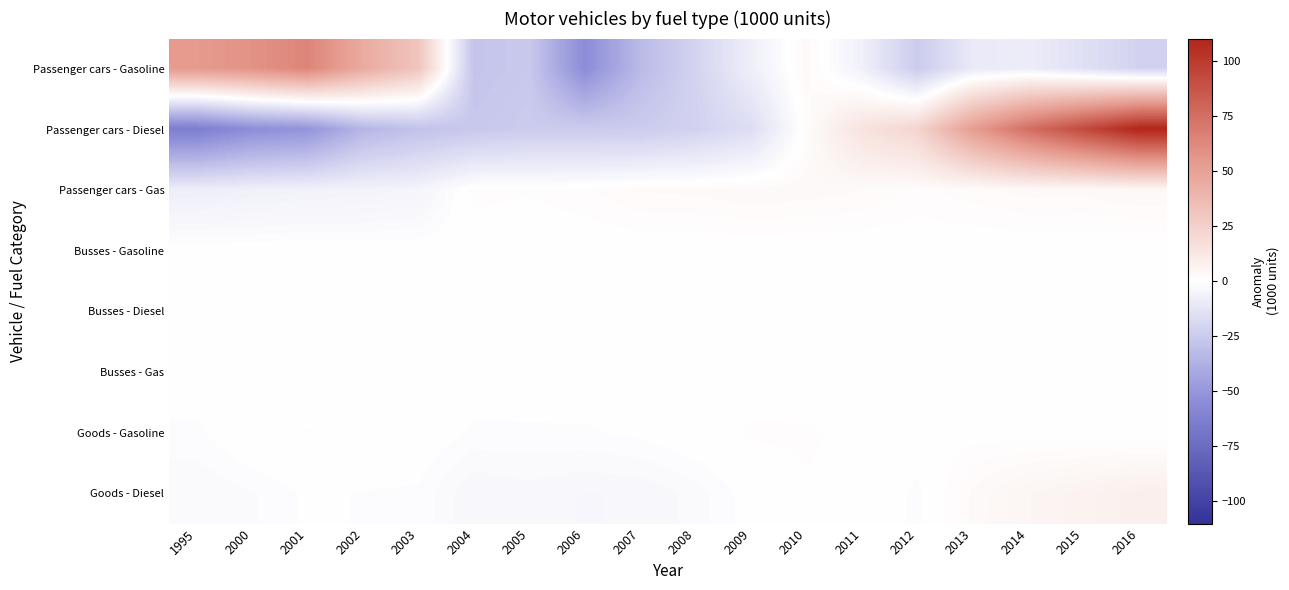

What is the spread (max minus min) of values at 2010?

3.3